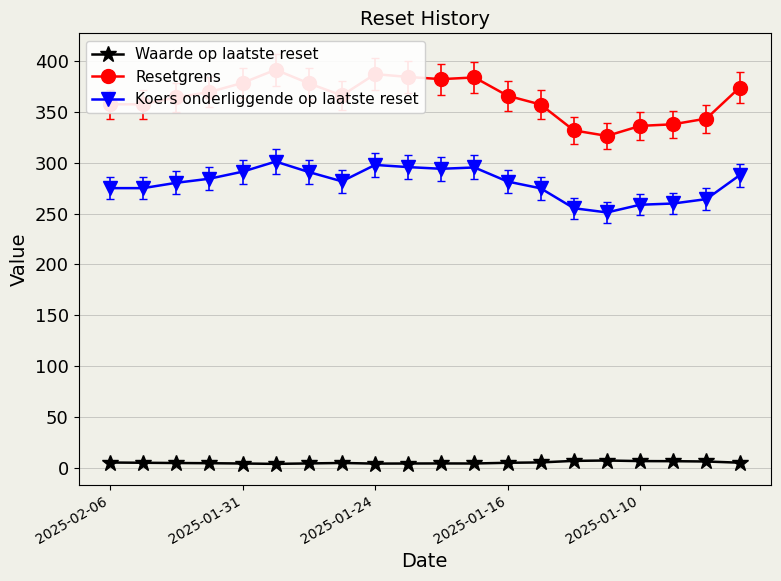

True or false: Resetgrens has a value of 326.6 at 15.

True